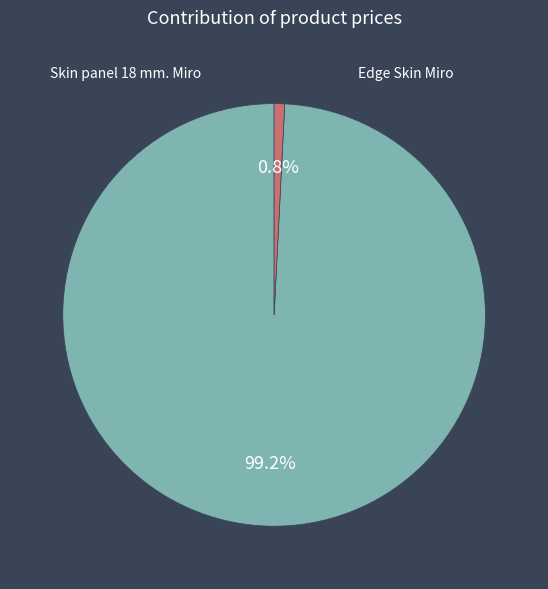

Is there a majority slice in this chart?

Yes